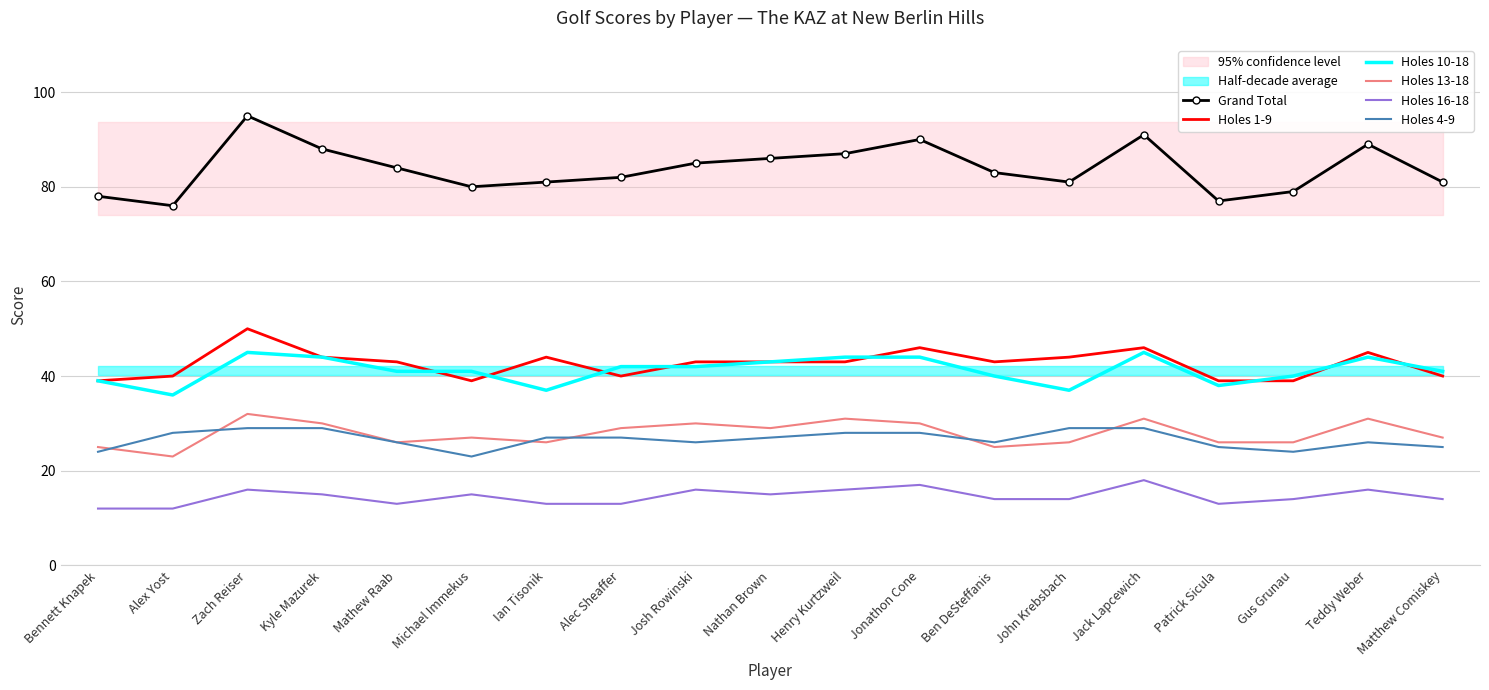

True or false: Holes 16-18 has a value of 3 at Matthew Comiskey.

False